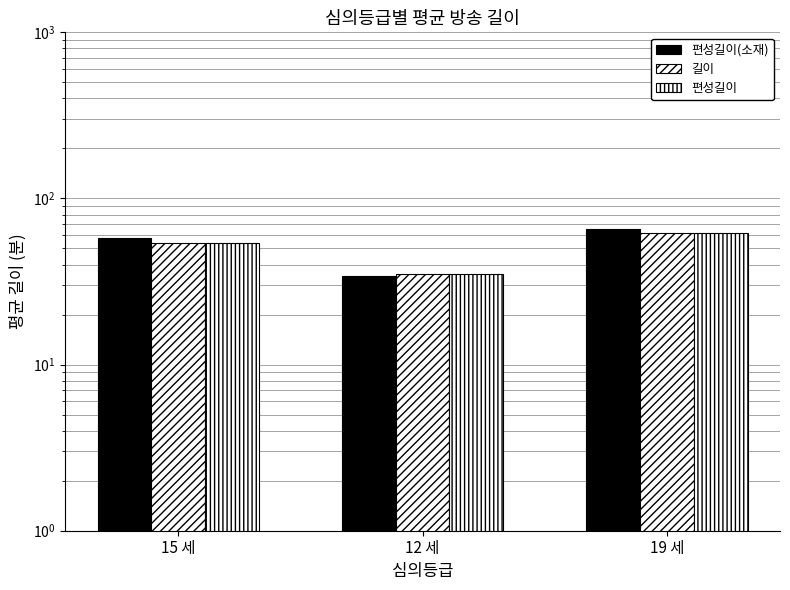

Rank the series by their maximum value, from lowest to highest.

길이, 편성길이, 편성길이(소재)